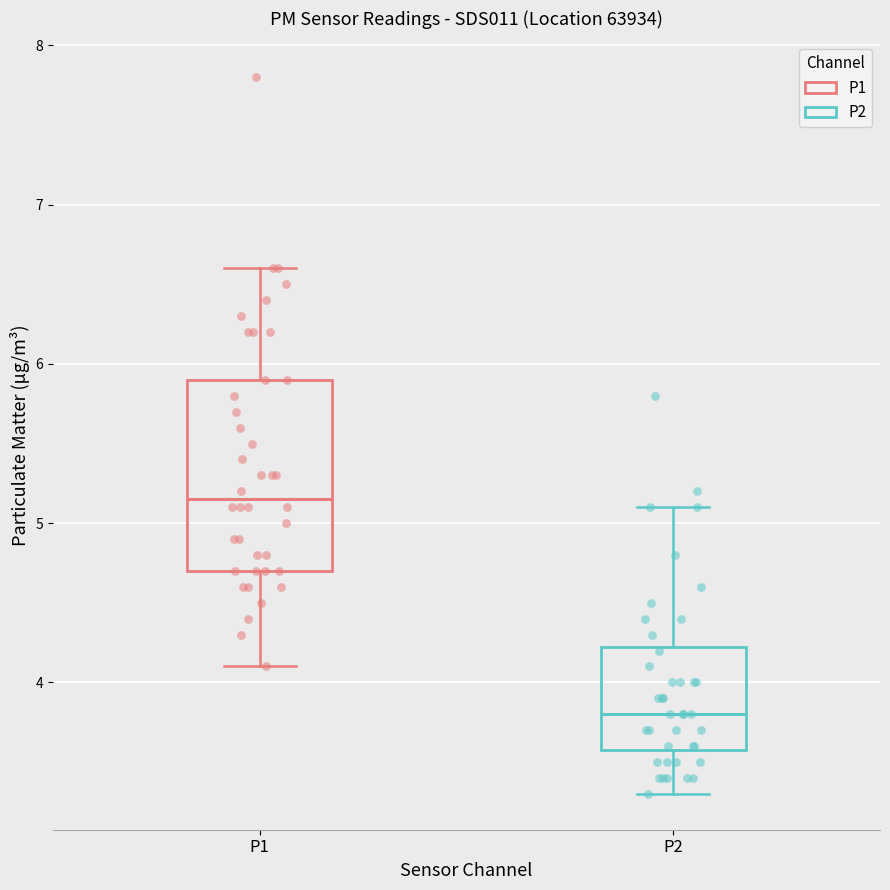

Reading left to right, read every box against the y-axis: the position of its median line, the range the box covers, and the ends of its whiskers. The values are not printed on the chart, so give them approximately, as read against the axis.

P1: median 5.2, box 4.7 to 5.9, whiskers 4.1 to 6.6
P2: median 3.8, box 3.6 to 4.2, whiskers 3.3 to 5.1